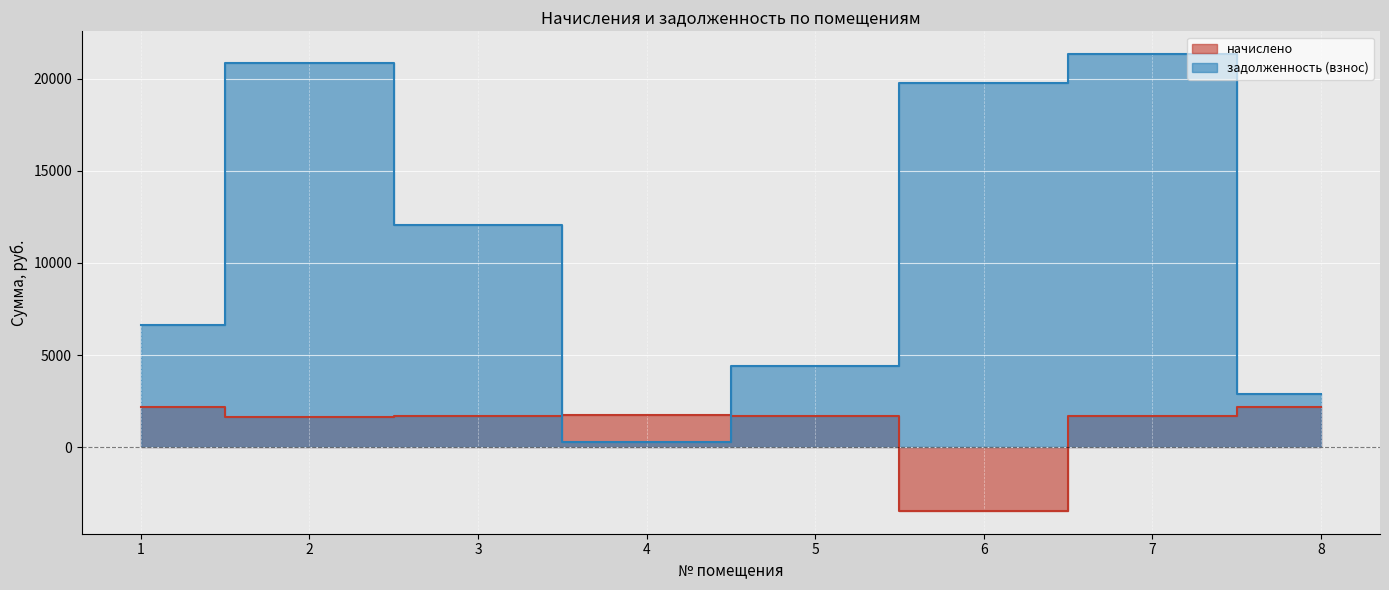

True or false: задолженность (взнос) has a value of 10390.6 at 2.

False